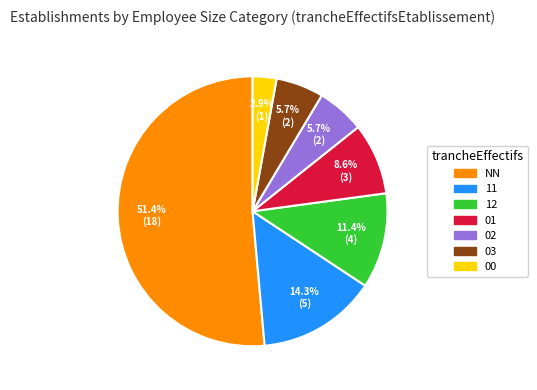

To the nearest percent, what is the difference between the largest and smallest slice percentages?

49%